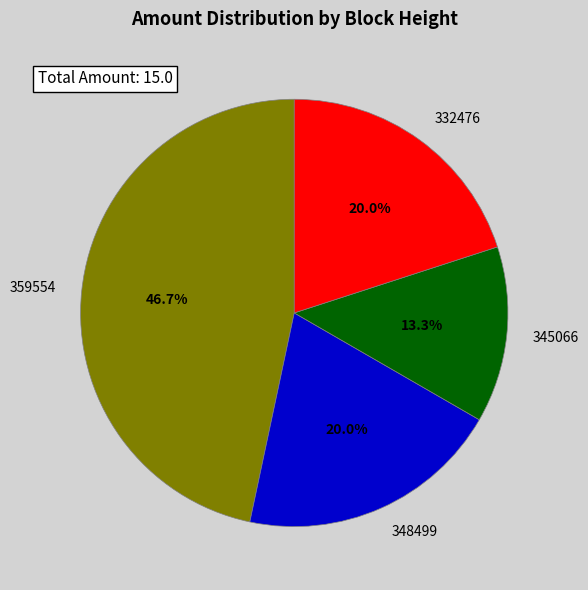

Is there a majority slice in this chart?

No